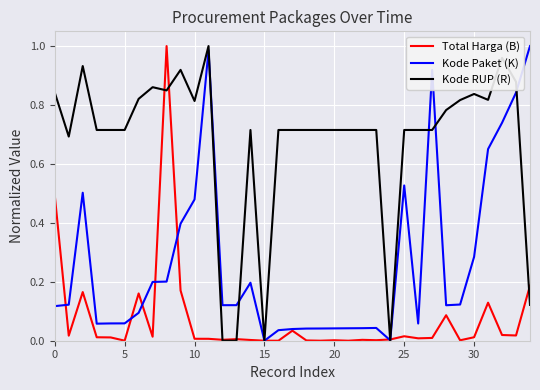

Which series has the largest total across all categories?

Kode RUP (R)